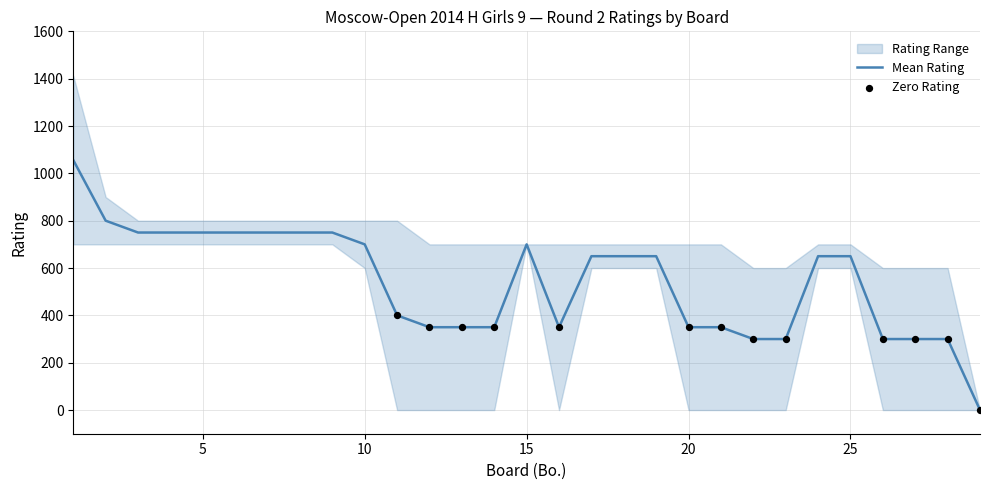

Is the value of Black Rating at 3 greater than the value of White Rating at 16?

No